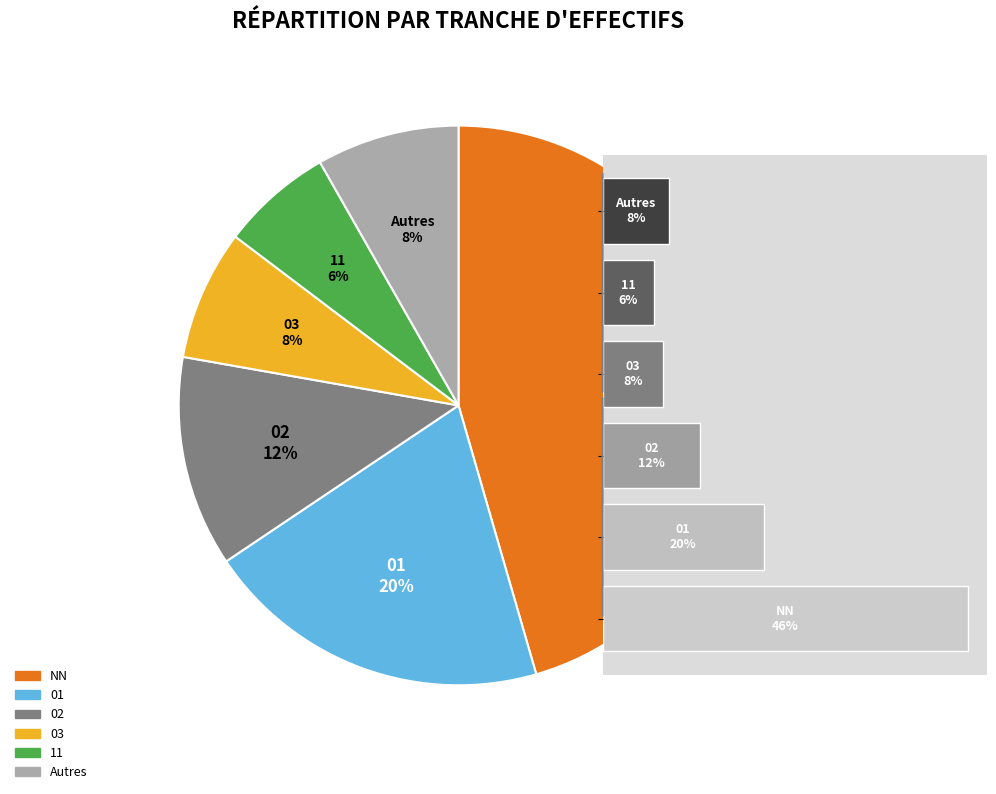

Is the sum of 12 and 02 greater than half?

No